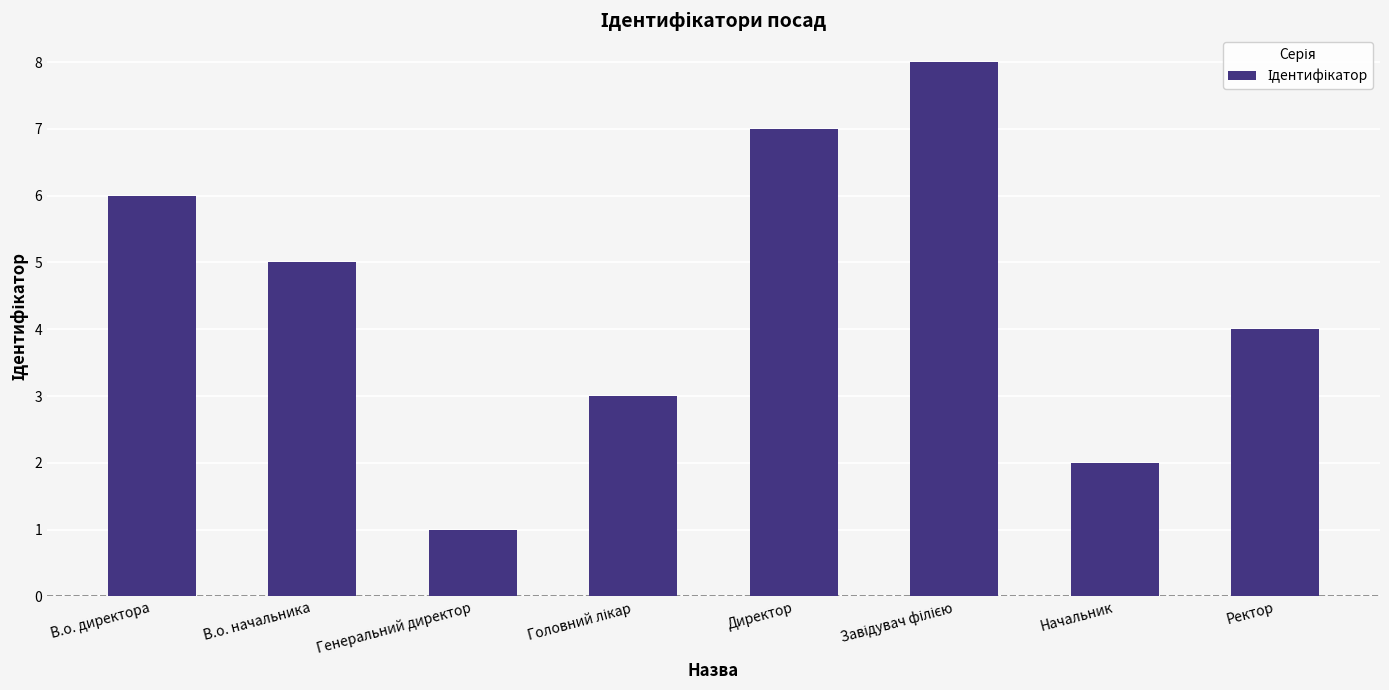

Which label corresponds to the smallest value in the chart?

Генеральний директор